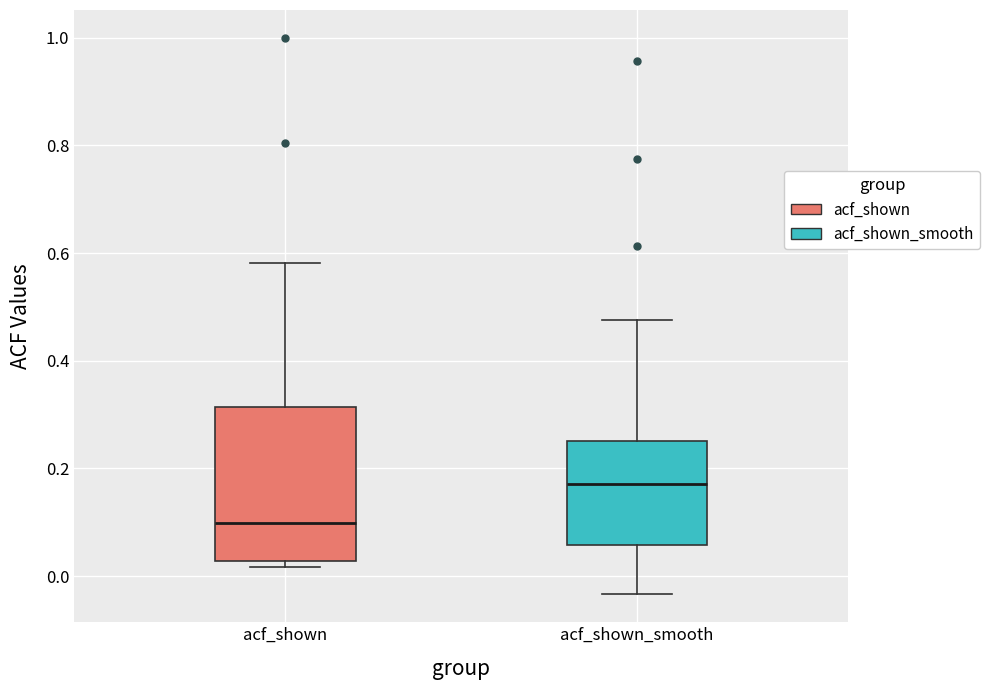

Reading left to right, transcribe this box plot: for each box, give where its median line is, the range the box spans, and where its two whiskers end, as read against the y-axis. The values are not printed on the chart, so give them approximately, as read against the axis.

acf_shown: median 0.10, box 0.02 to 0.32, whiskers 0.02 (just below the box's lower edge) to 0.58
acf_shown_smooth: median 0.18, box 0.06 to 0.26, whiskers -0.04 to 0.48